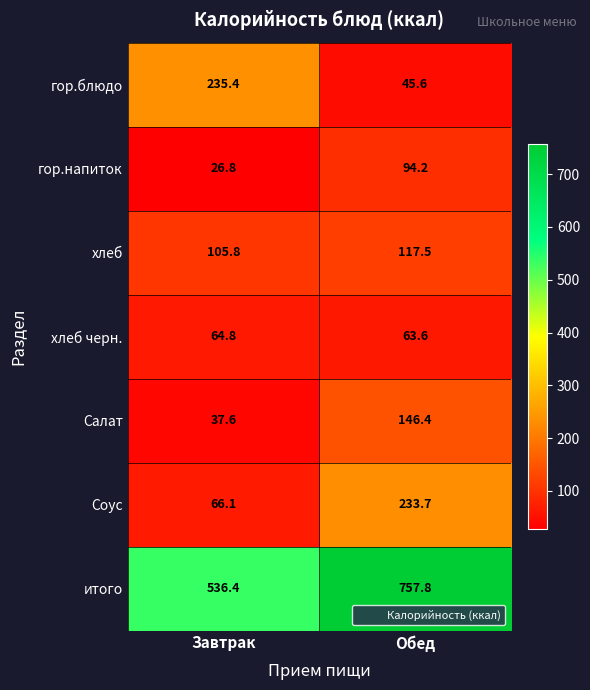

Is it true that хлеб equals 154.1 at Завтрак?

False